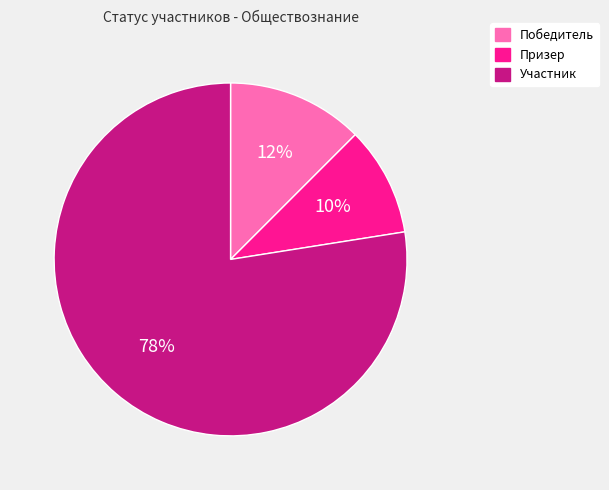

Does Победитель represent more than half of the total?

No